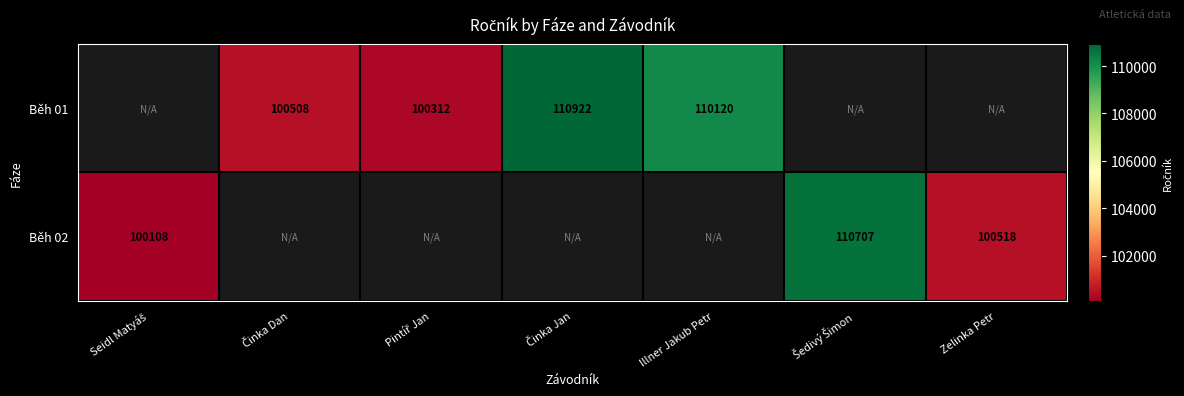

The value of Běh 01 at Illner Jakub Petr is 48966. True or false?

False